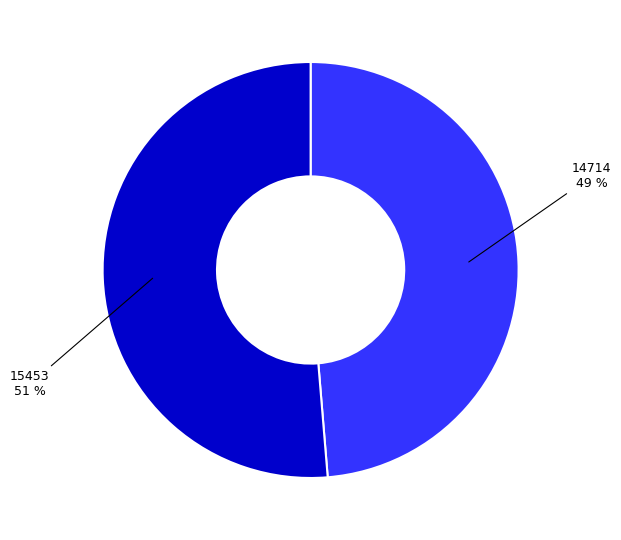

Does 15453 represent more than half of the total?

Yes